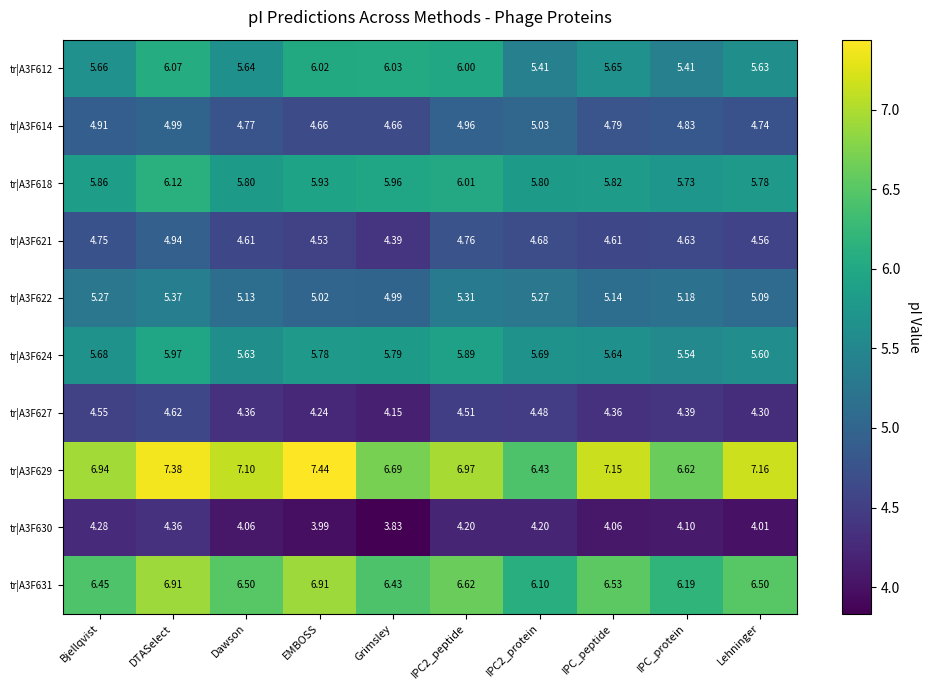

Which category has the lowest value in the tr|A3F621 series?

Grimsley